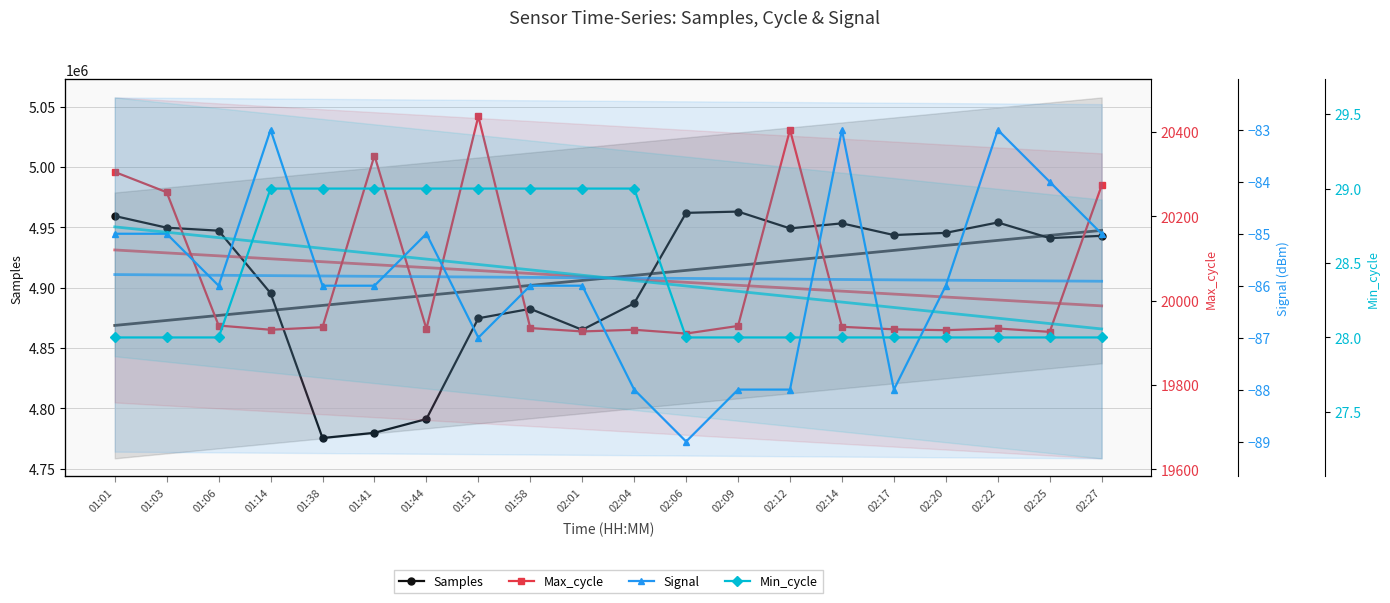

True or false: Samples has a value of 1771099 at 01:38.

False